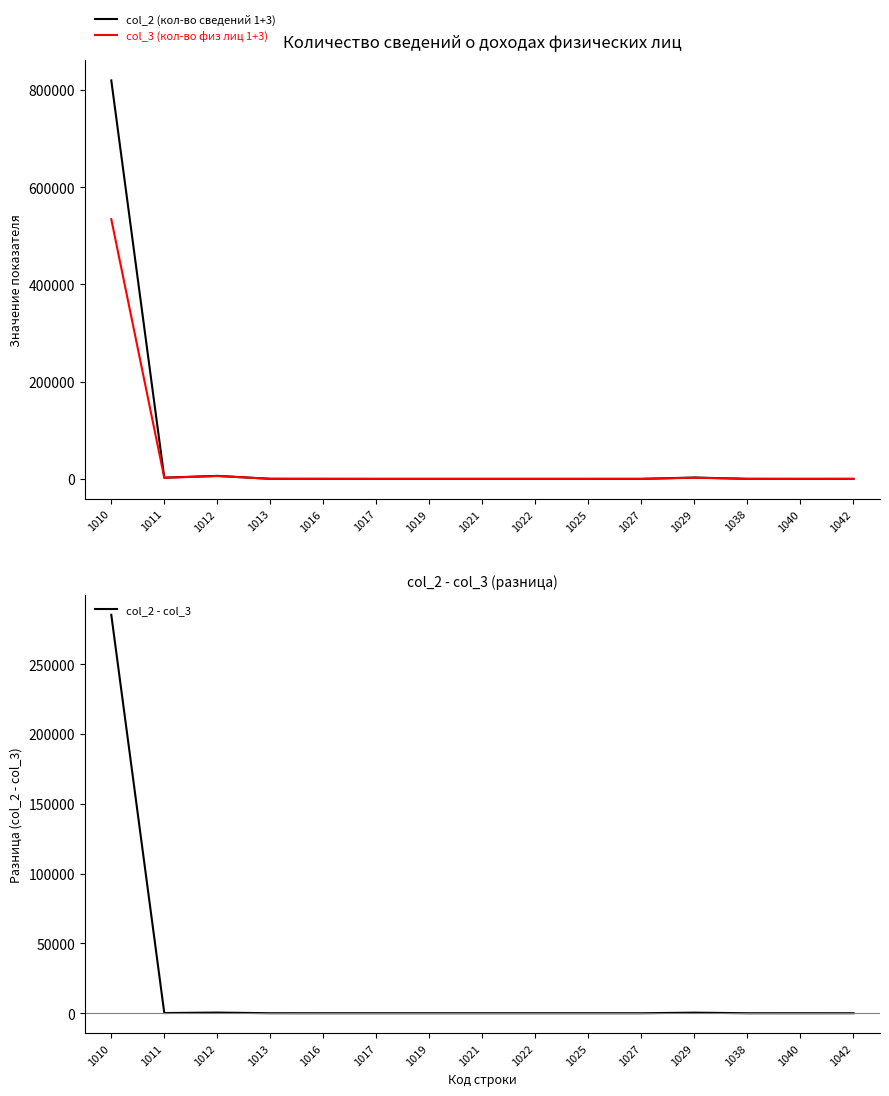

What is the difference between the highest and lowest values at 1022?

2